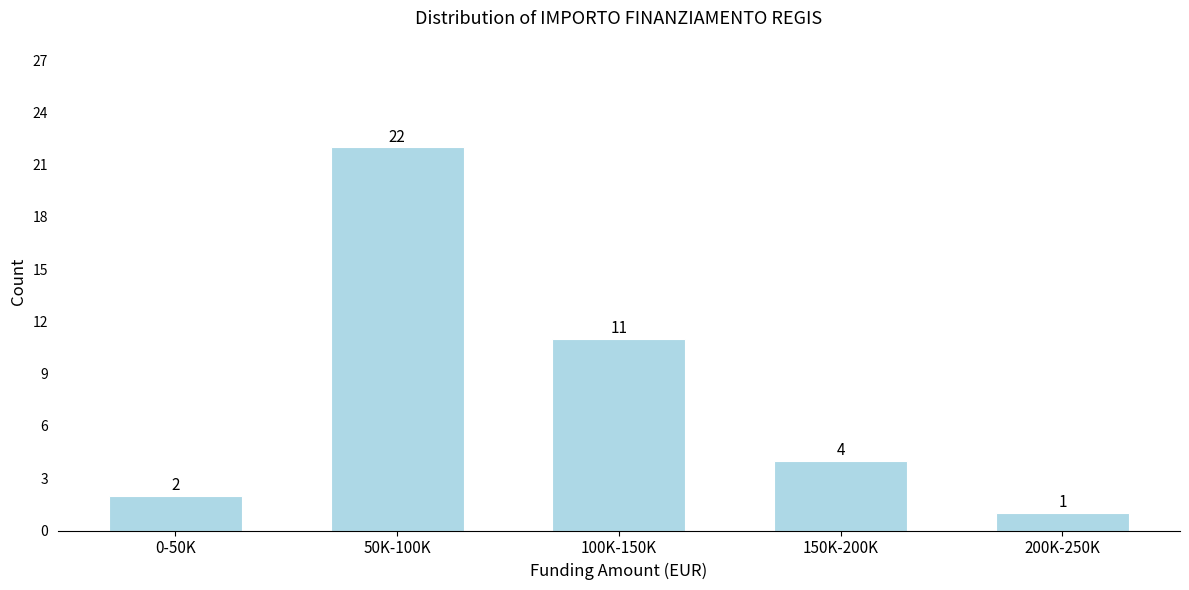

Reading right to left, what are all the values shown in this chart?

200K-250K=1	150K-200K=4	100K-150K=11	50K-100K=22	0-50K=2